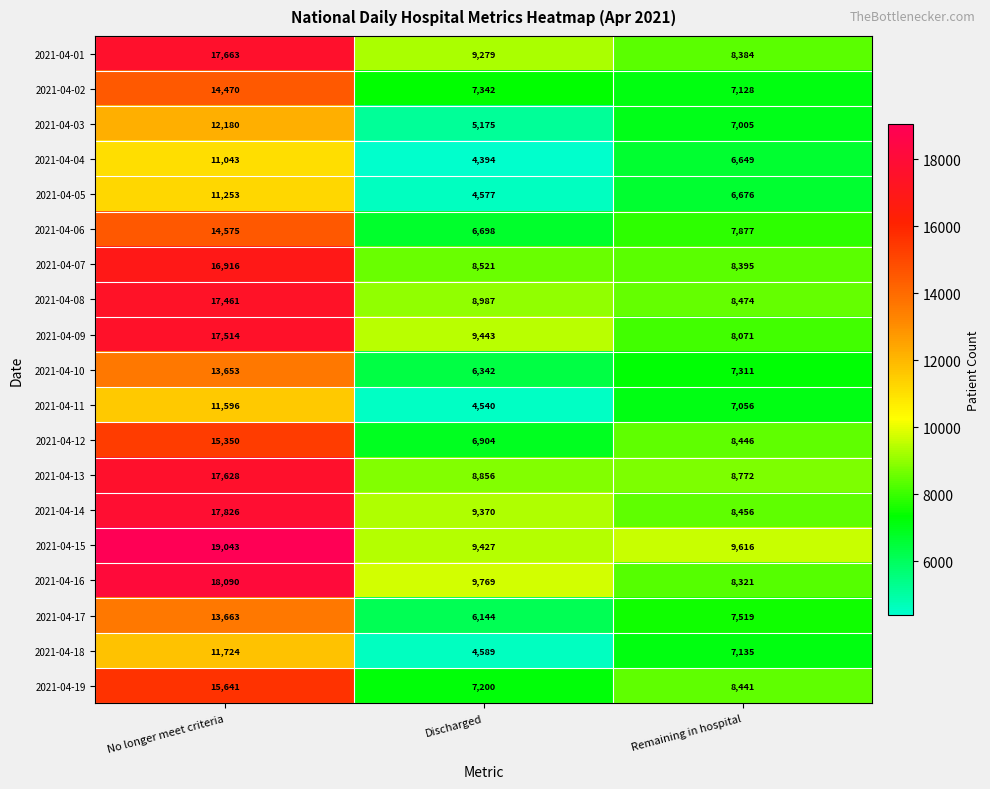

What is the sum of the 2021-04-07 values at Discharged and Remaining in hospital?

16916